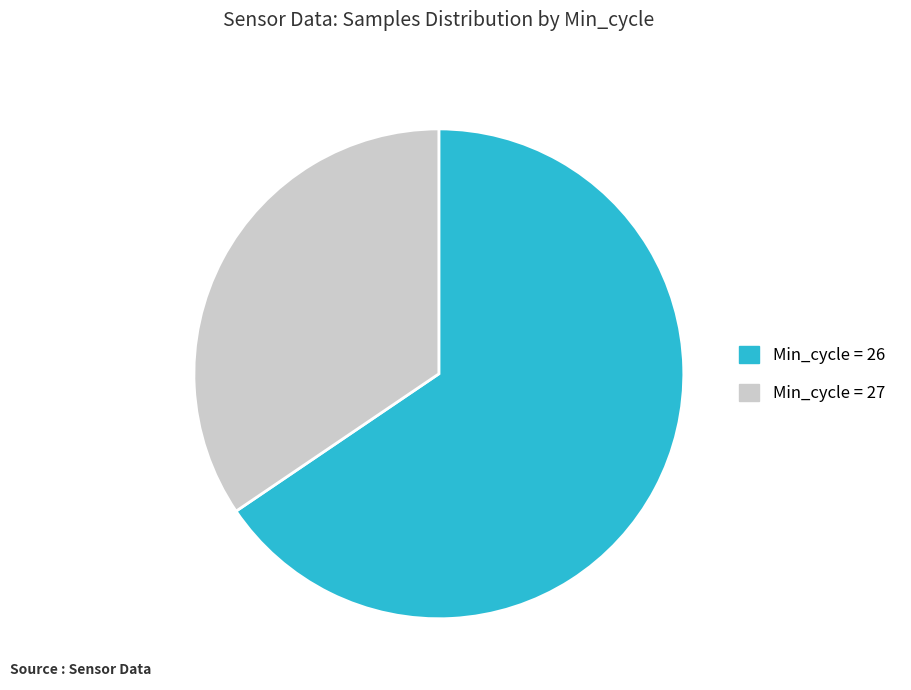

Does any single category account for the majority?

Yes